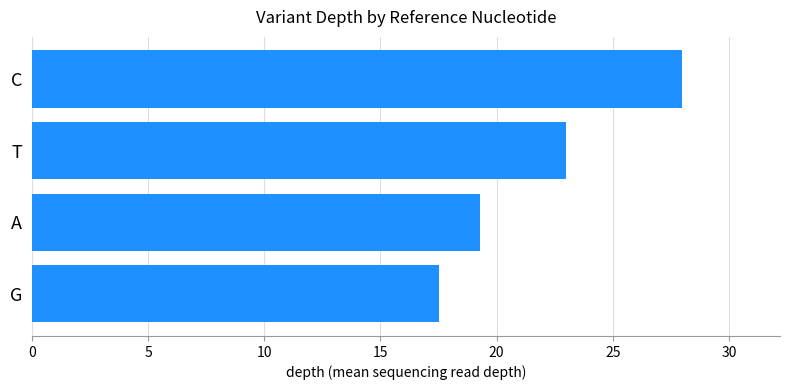

What is the minimum value shown in the chart?

17.5